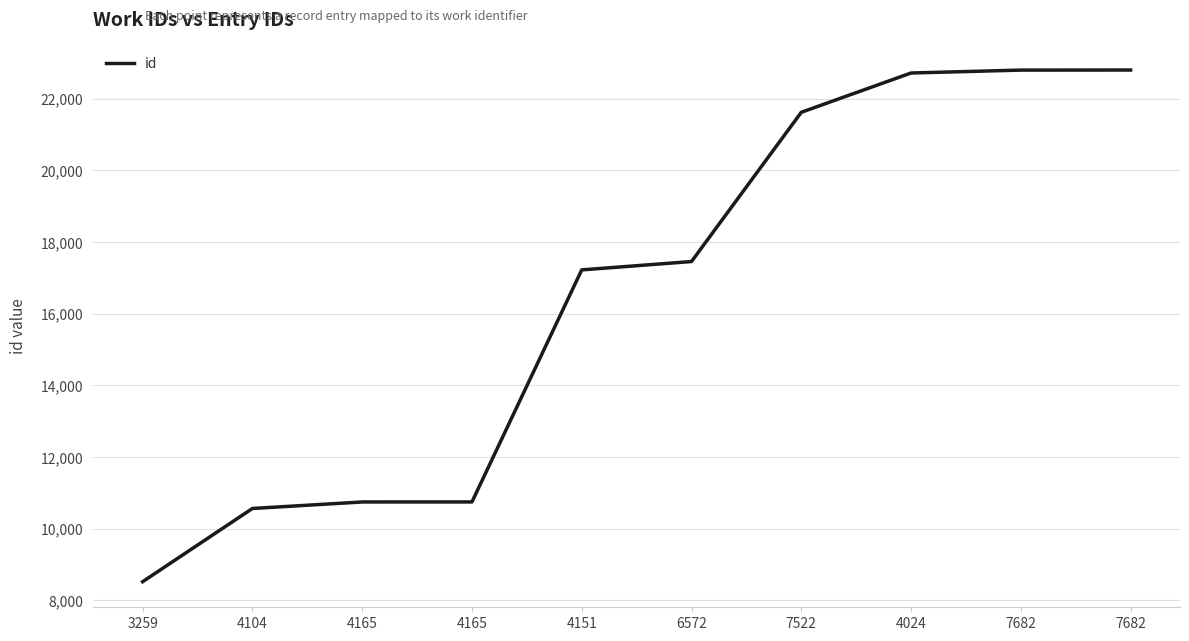

Which label corresponds to the smallest value in the chart?

3259